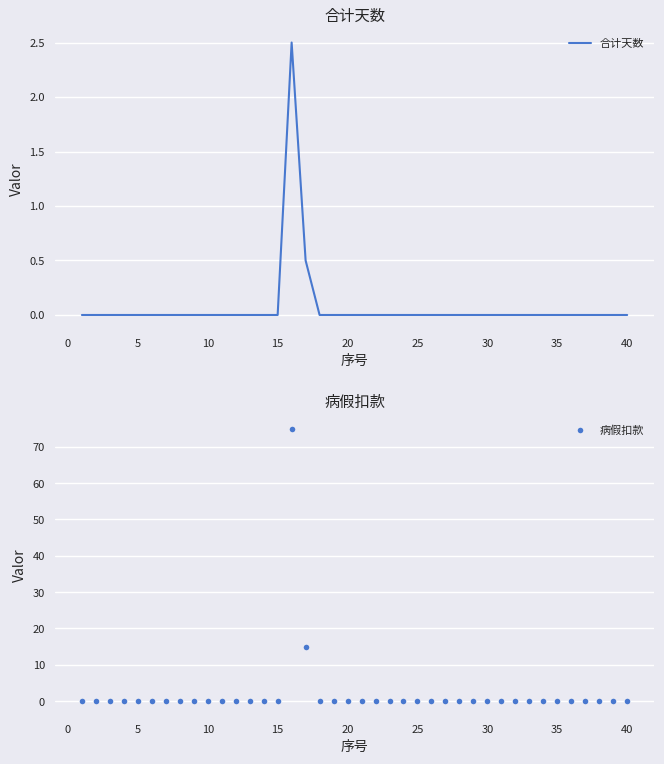

The value of 合计天数 at 40 is -1.2. True or false?

False